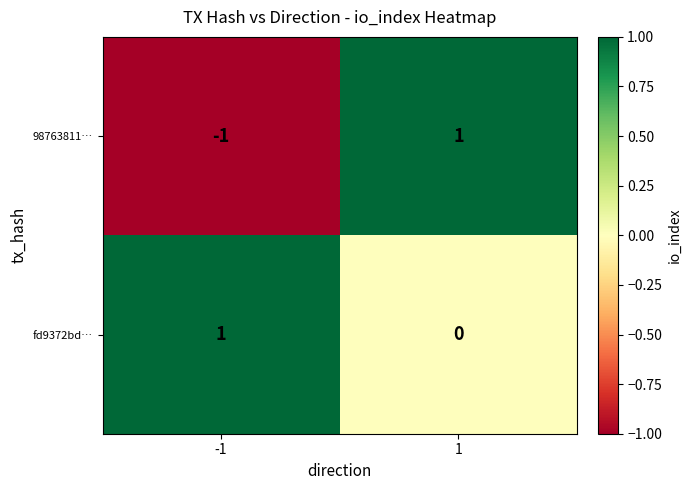

True or false: 98763811… has a value of 2 at 1.

False